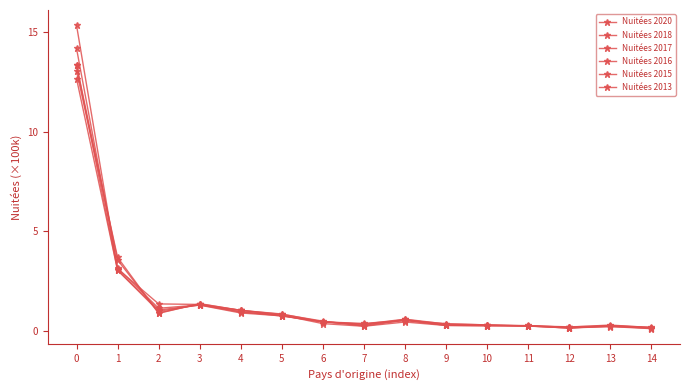

How many intersections are there between Nuitées 2020 and Nuitées 2017?

6